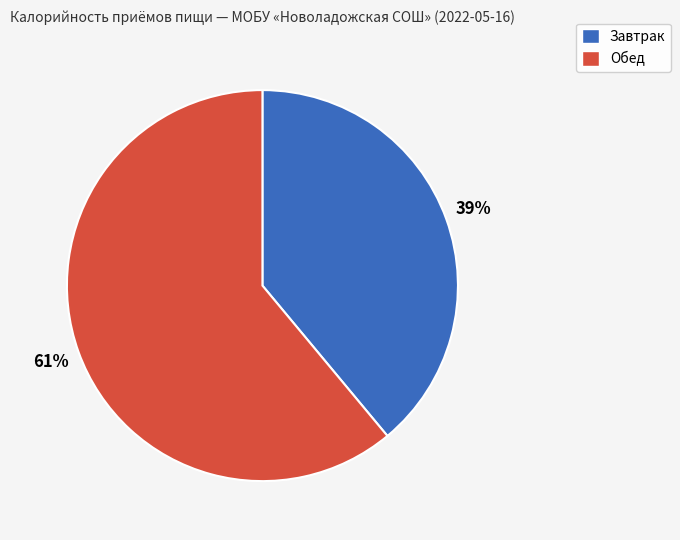

To the nearest percent, what is the difference between the Обед and Завтрак slice percentages?

22%